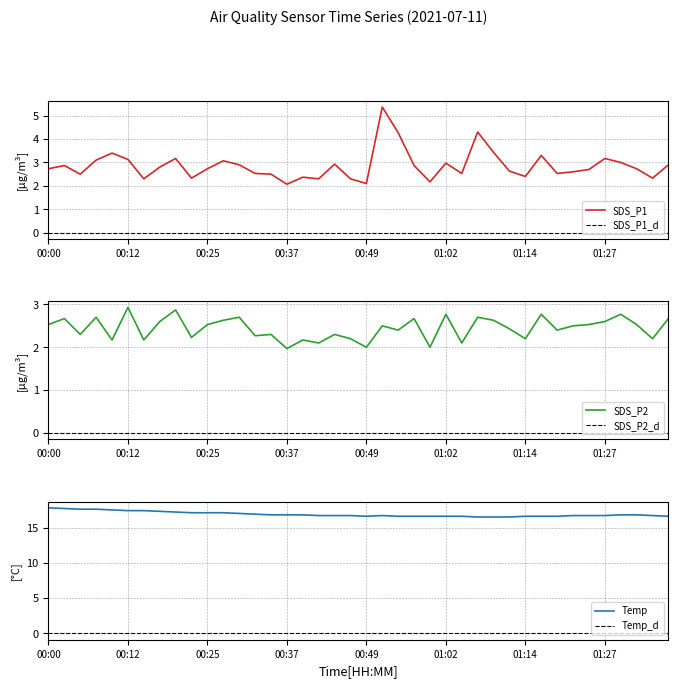

How many interior local peaks does the Temp series have?

1